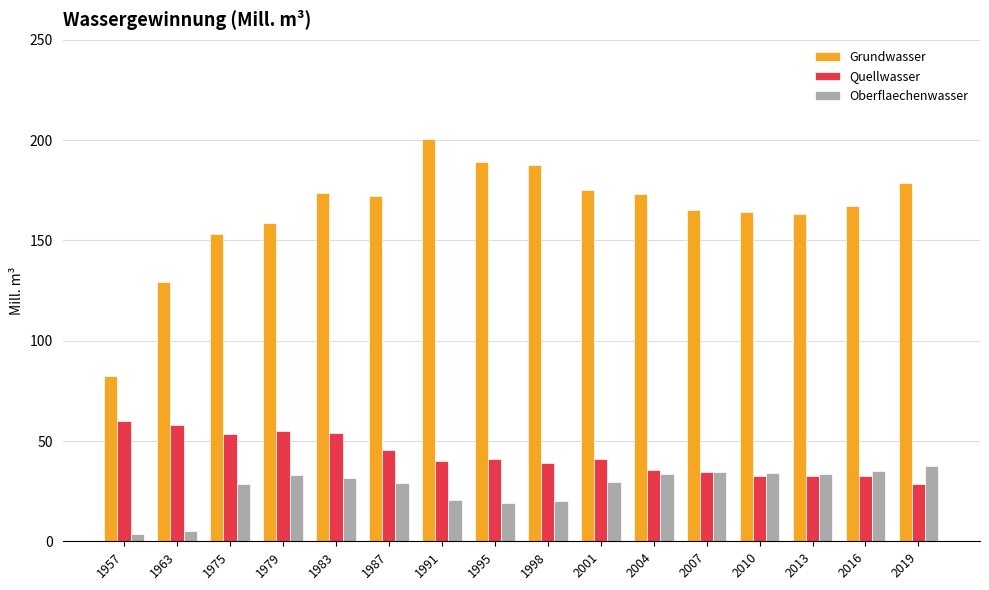

What is the value of the Oberflaechenwasser bar at the 12th from the left?

34.5